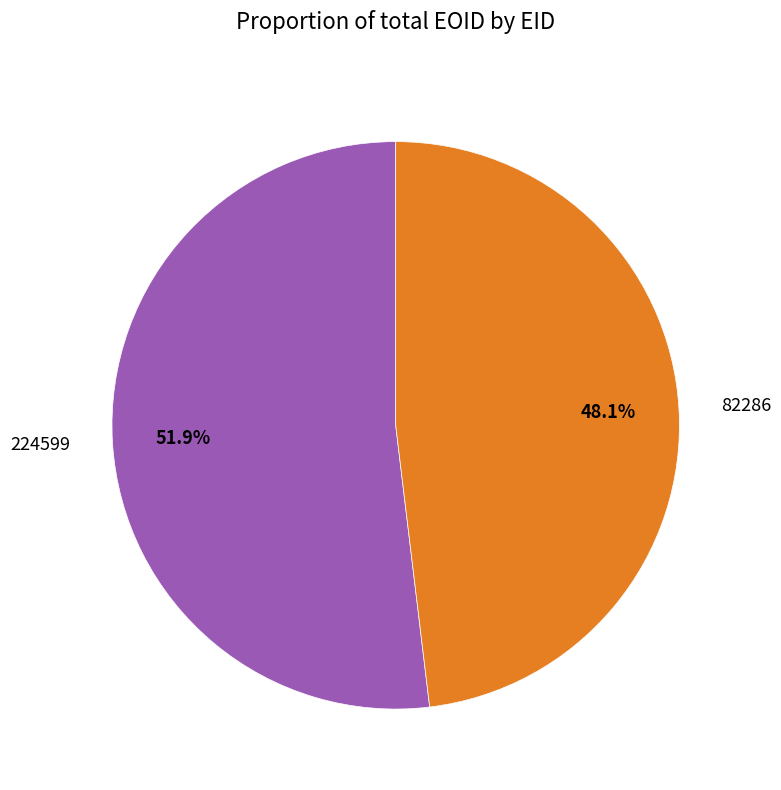

Combined, do 224599 and 82286 account for over 50%?

Yes